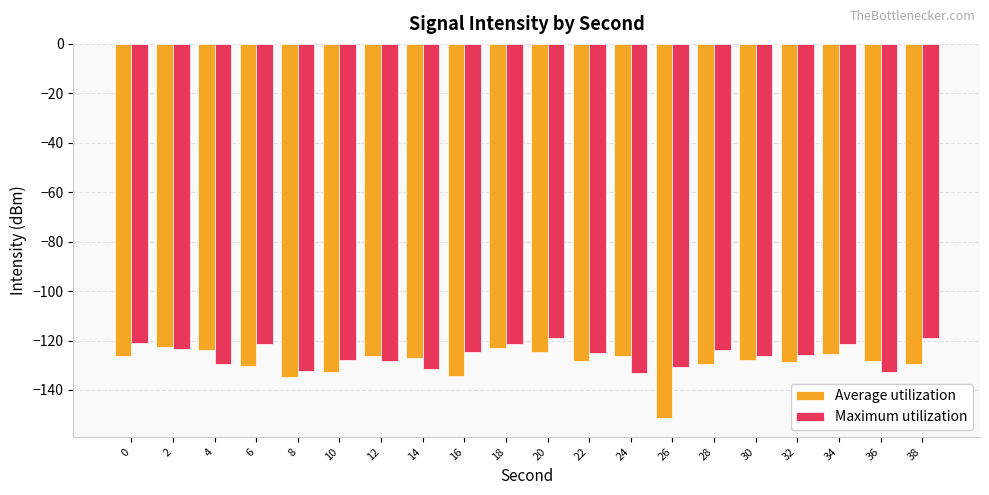

At 12, list the series in order from smallest to largest.

Maximum utilization, Average utilization